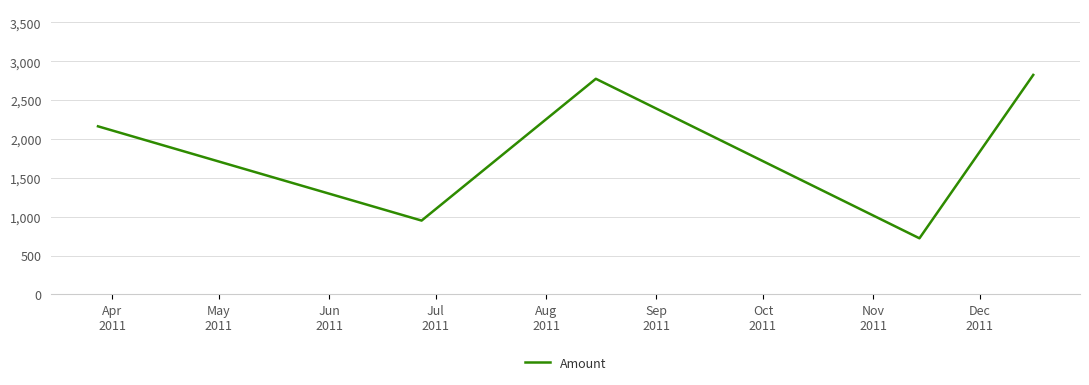

What is the average value?

1887.0